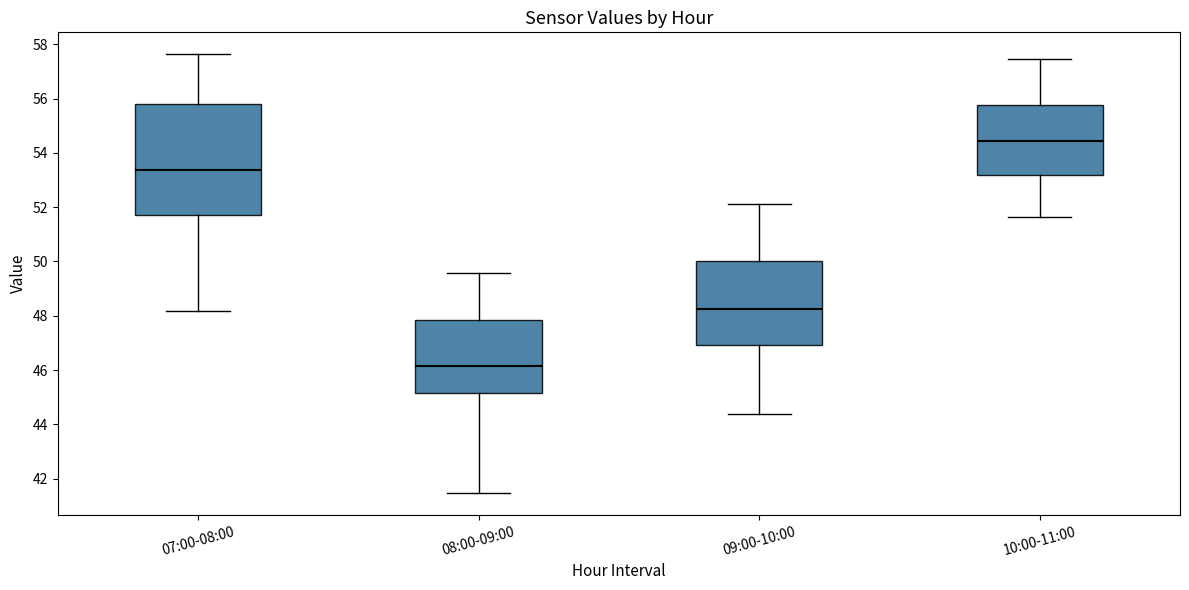

Where is the lower edge of the box for 07:00-08:00 on the y-axis? The values are not printed on the chart, so give them approximately, as read against the axis.

51.6